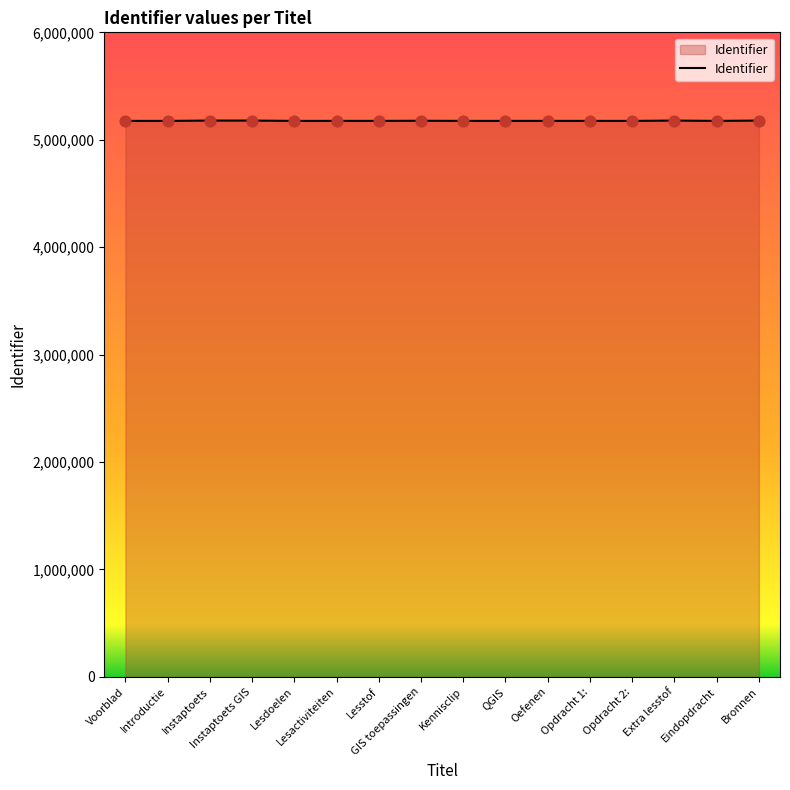

What is the ratio of the value at Kennisclip to the value at Introductie?

1.0